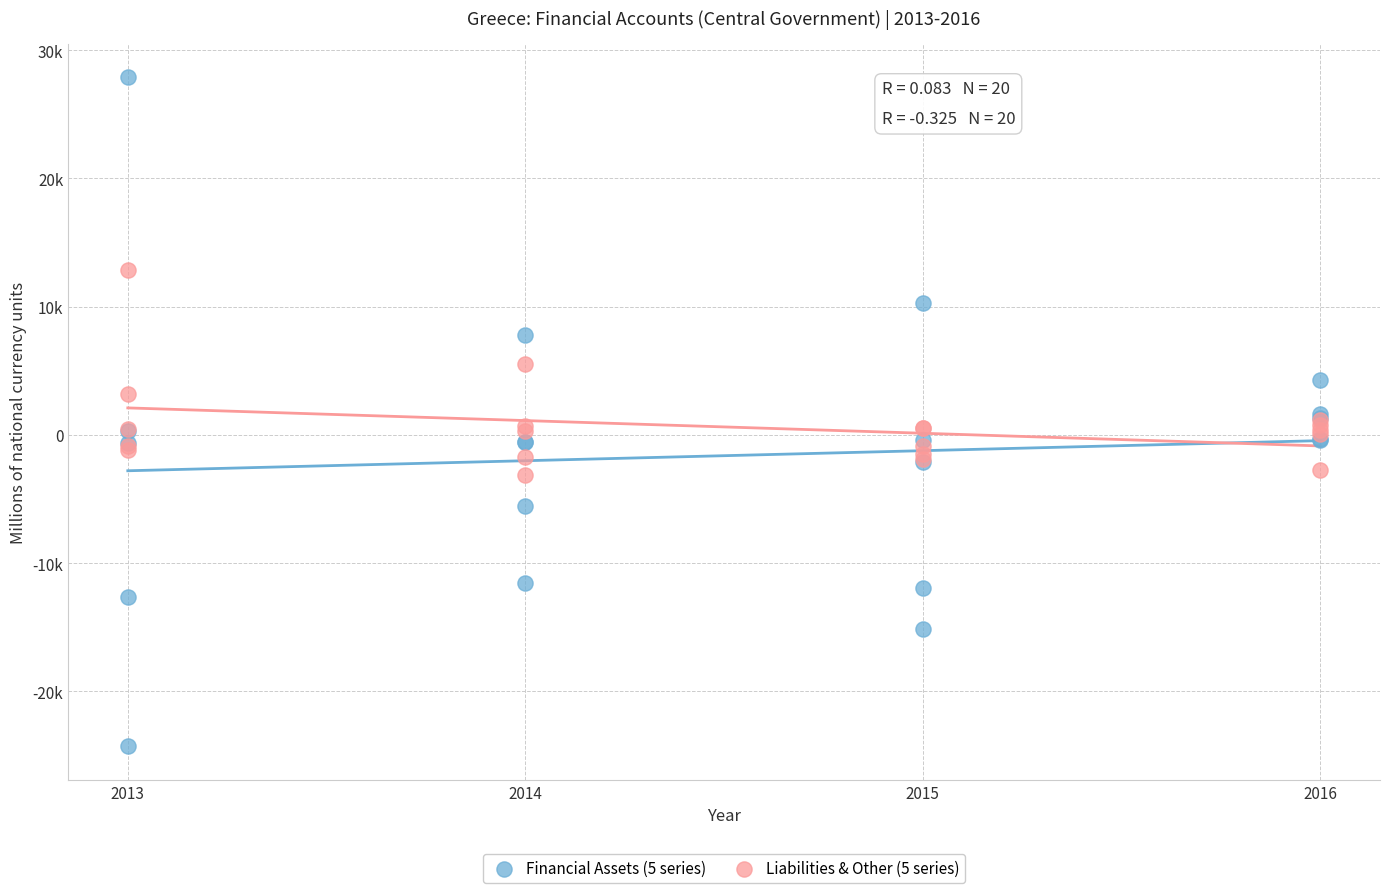

What are all the series names shown in the legend?

Financial Assets (5 series), Liabilities & Other (5 series)